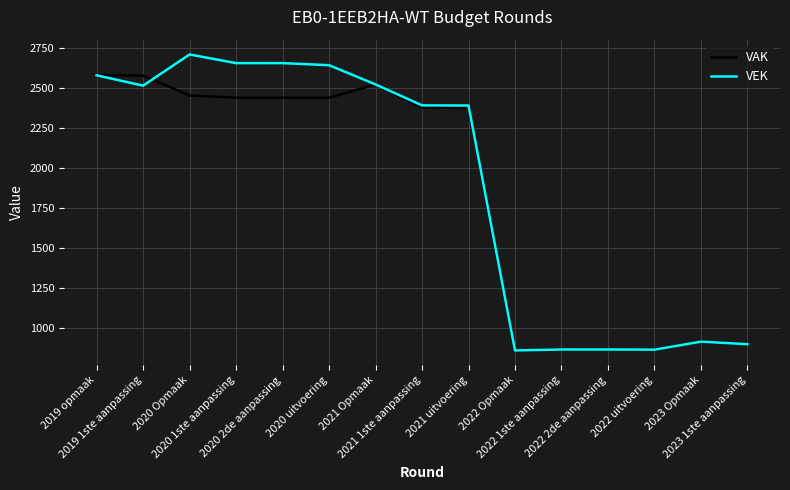

What is the difference between the second highest and minimum values in the VAK series?

1717